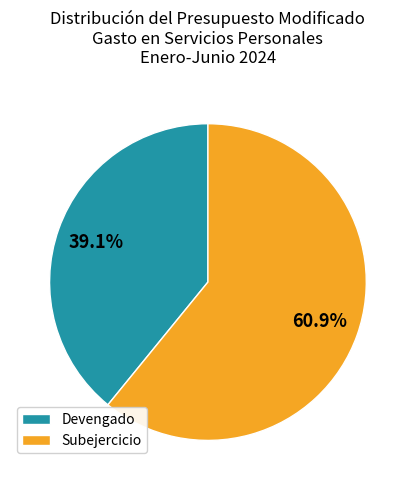

How many segments does this pie chart have?

2